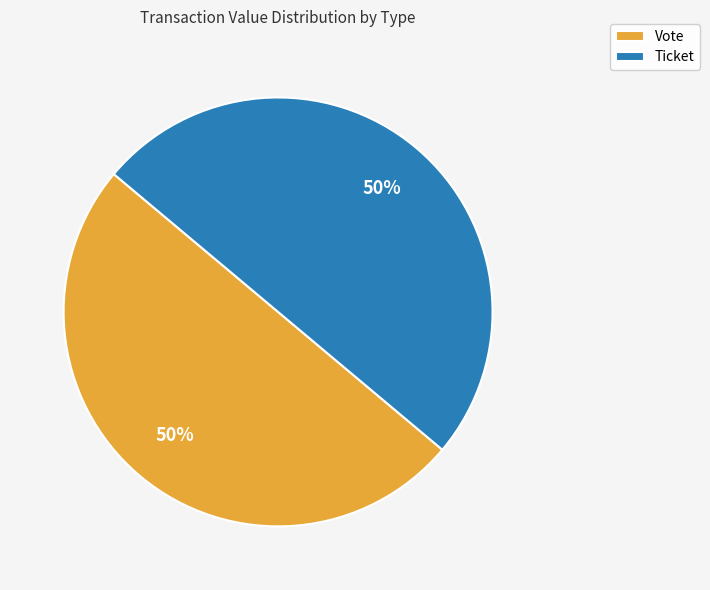

Is the sum of Vote and Ticket greater than half?

Yes